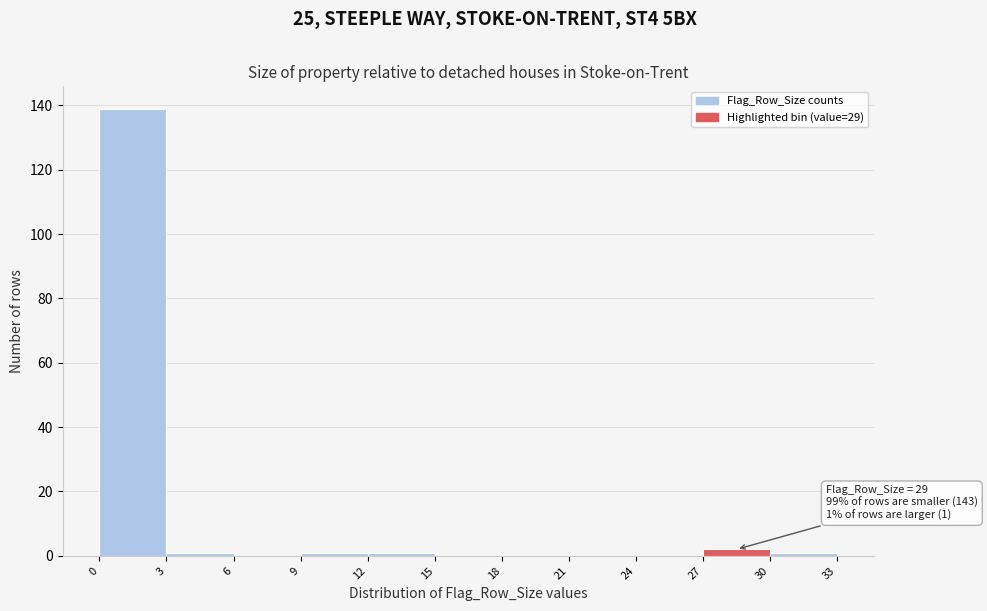

Over which range of the x-axis is the bar tallest?

0 to 3